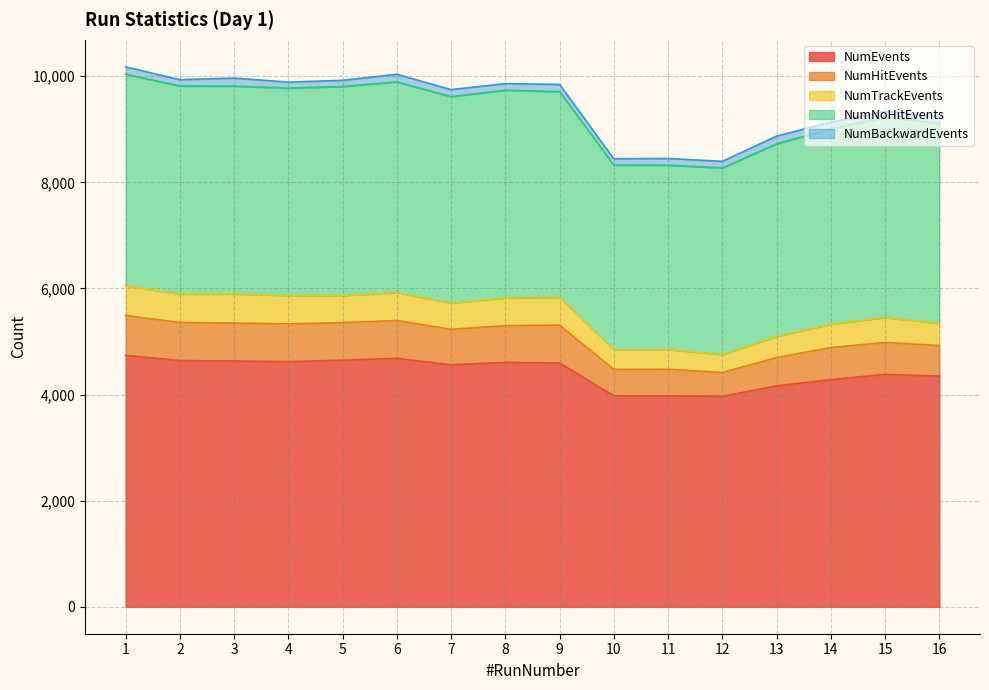

What is the lowest value of the NumEvents series?

3966